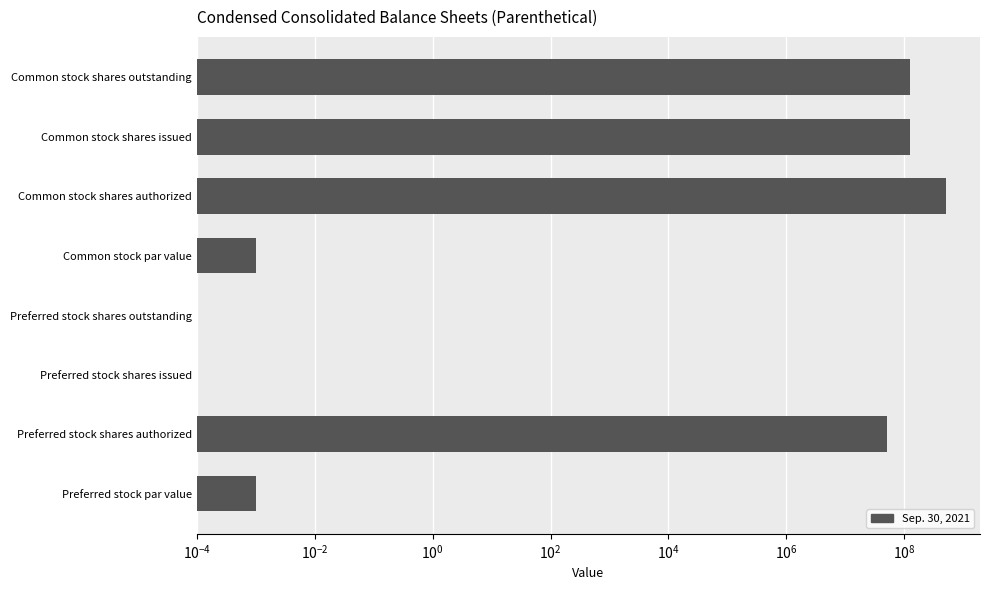

The chart shows a value of 65746158.8 at Common stock shares issued. True or false?

False